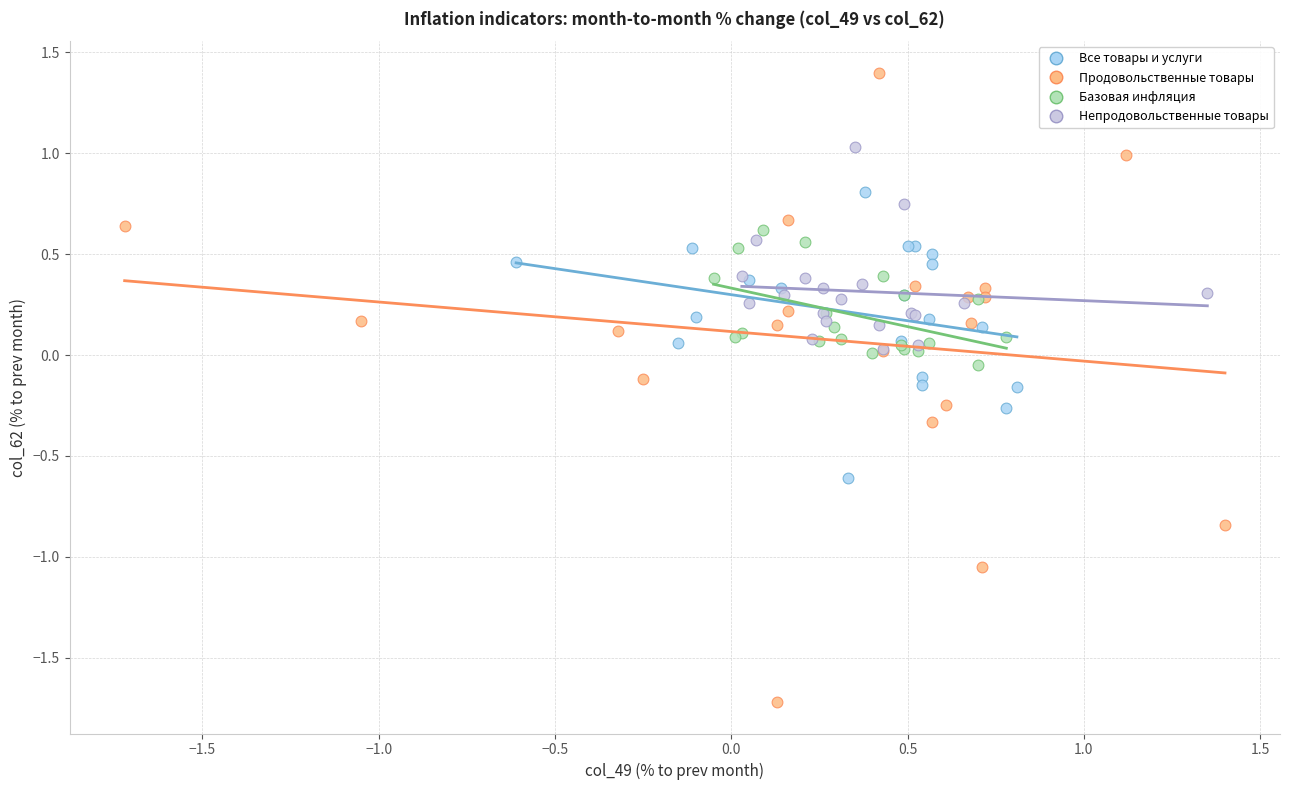

Which series has the widest spread of Y values?

Продовольственные товары